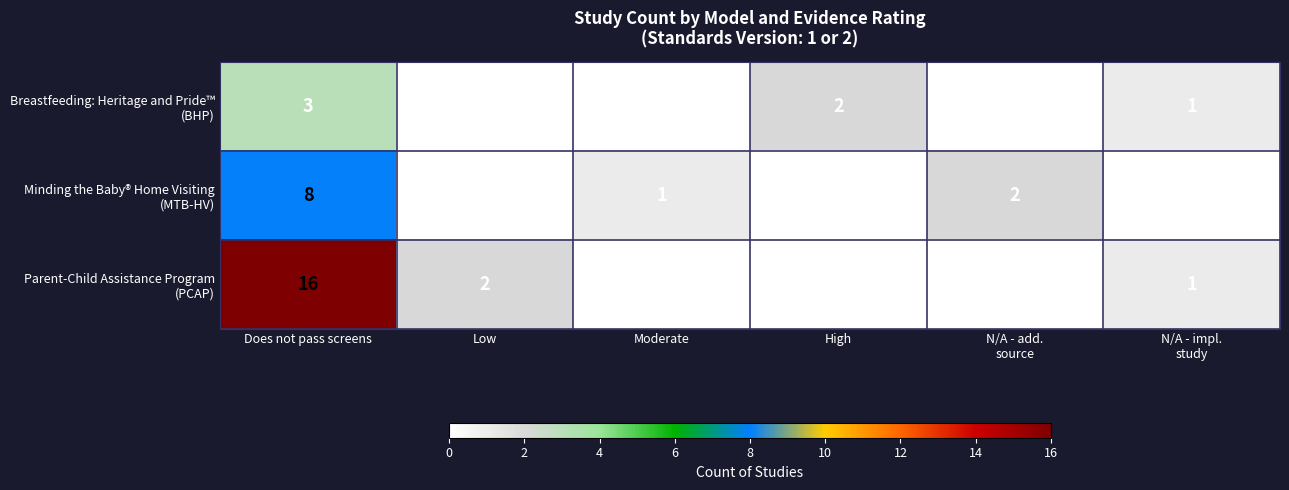

At which category is the sum across all series the highest?

Does not pass screens